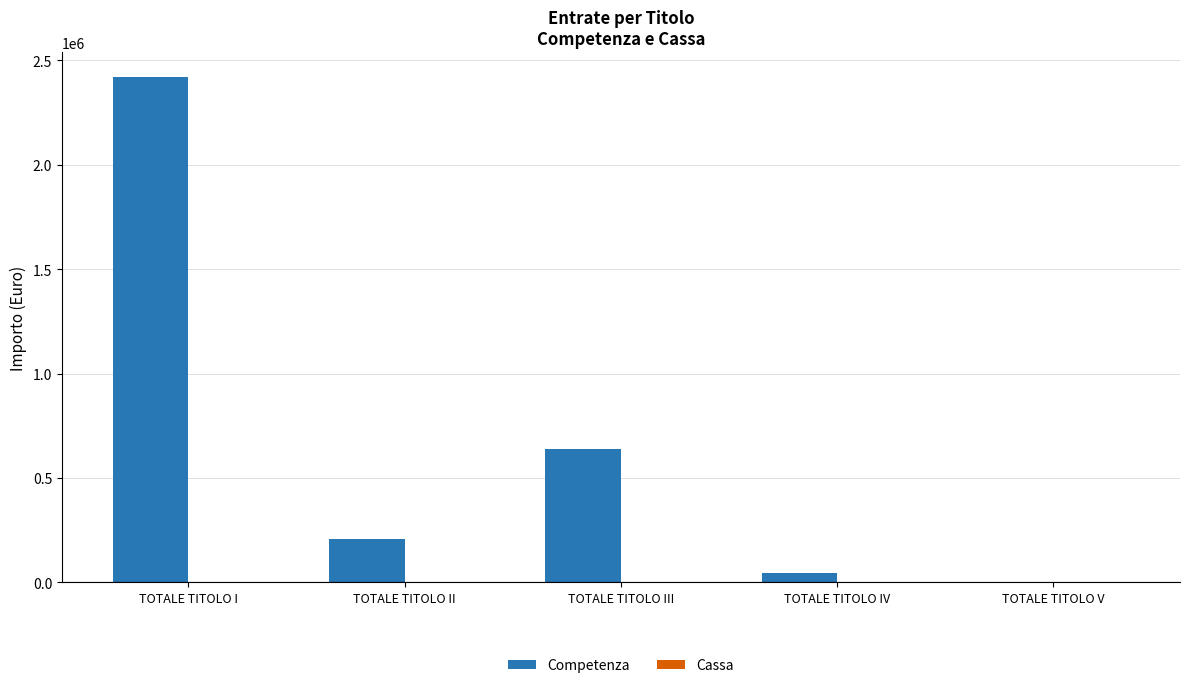

What is the sum of all values?

3309020.0